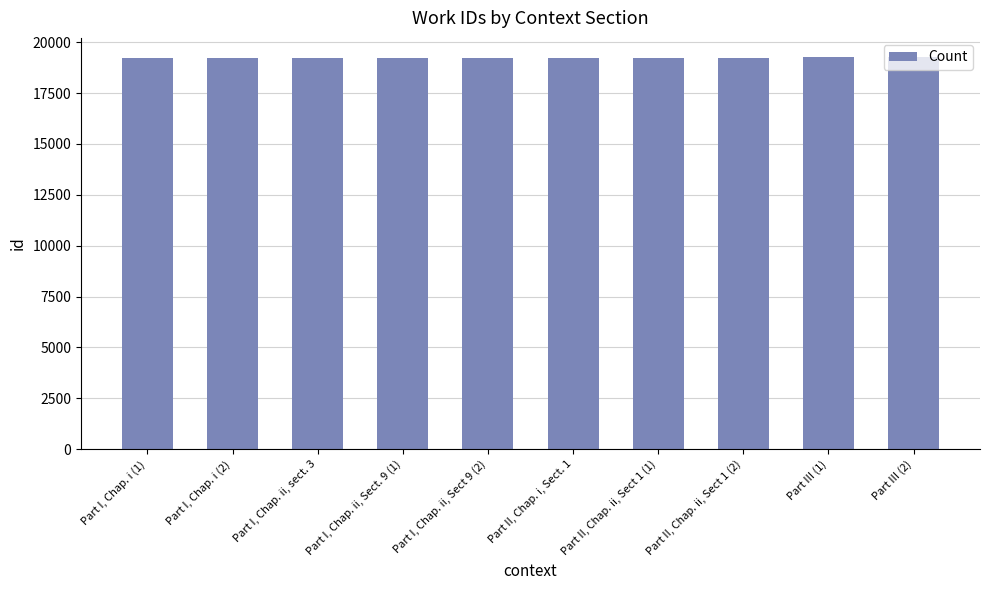

What is the average value?

19244